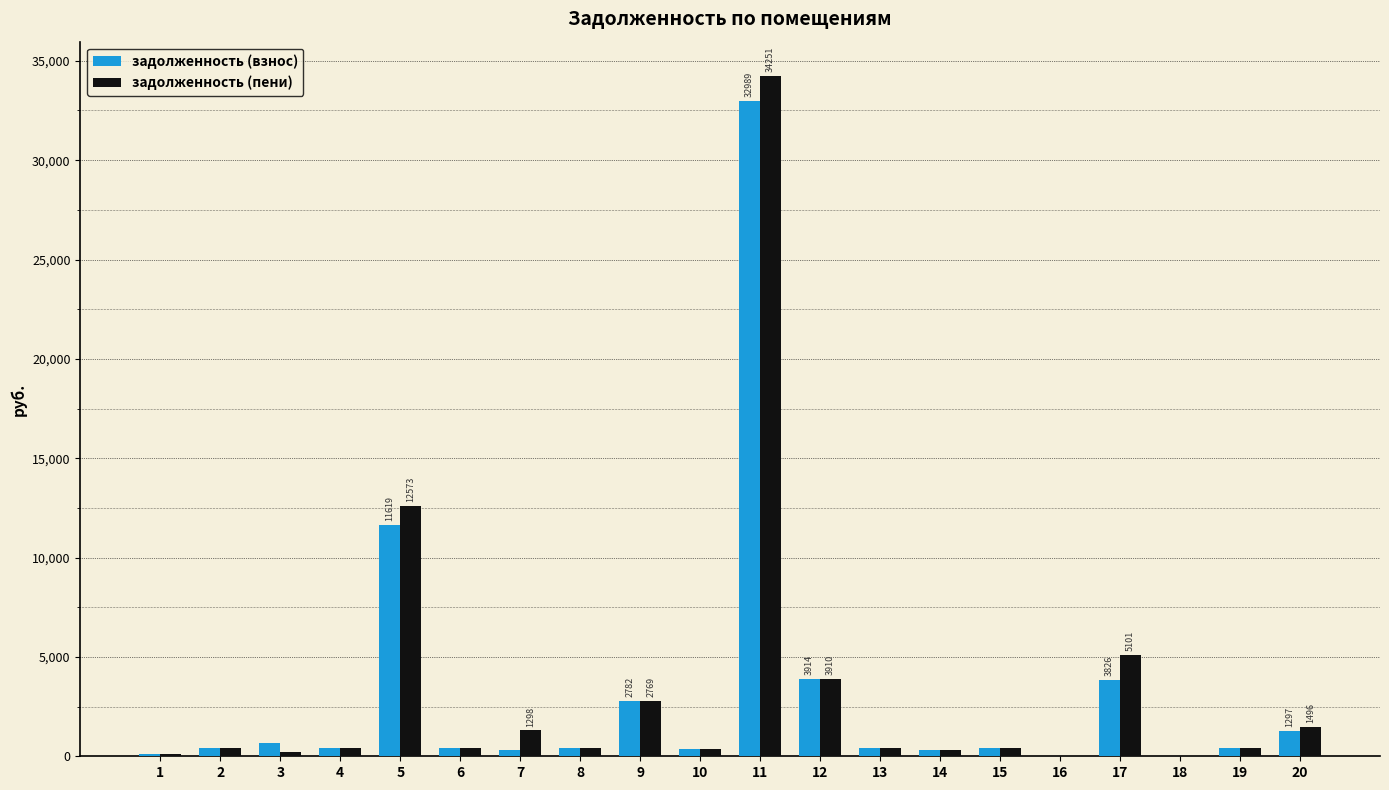

What is the sum of all задолженность (пени) values?

65391.8